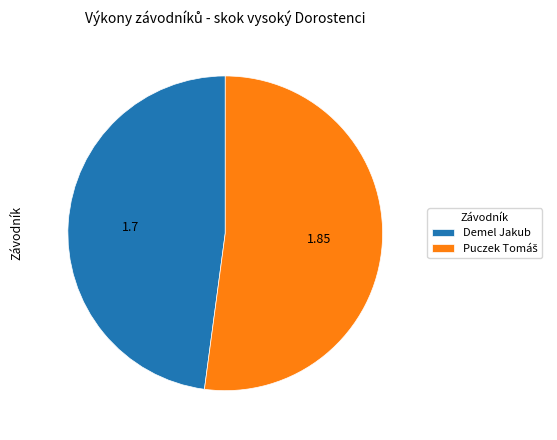

Count the number of slices in the pie.

2